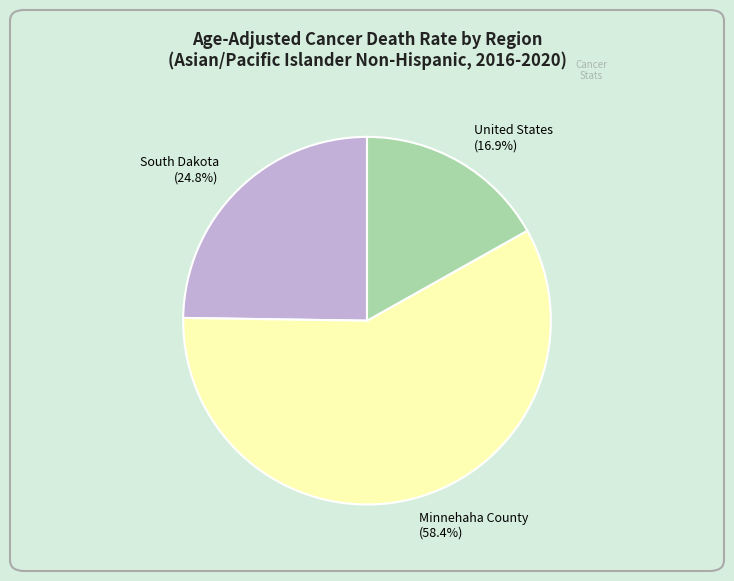

What percentage is NOT represented by United States (16.9%)?

83.1%